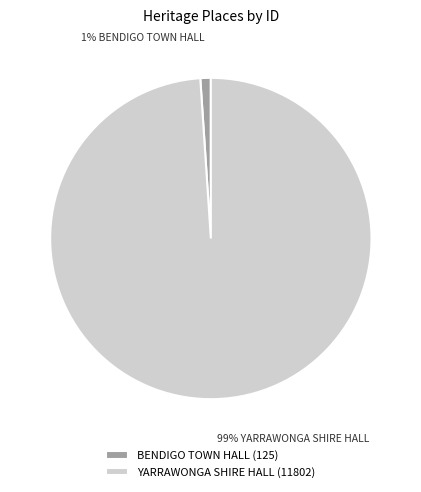

To the nearest percent, what portion does YARRAWONGA SHIRE HALL represent?

99%